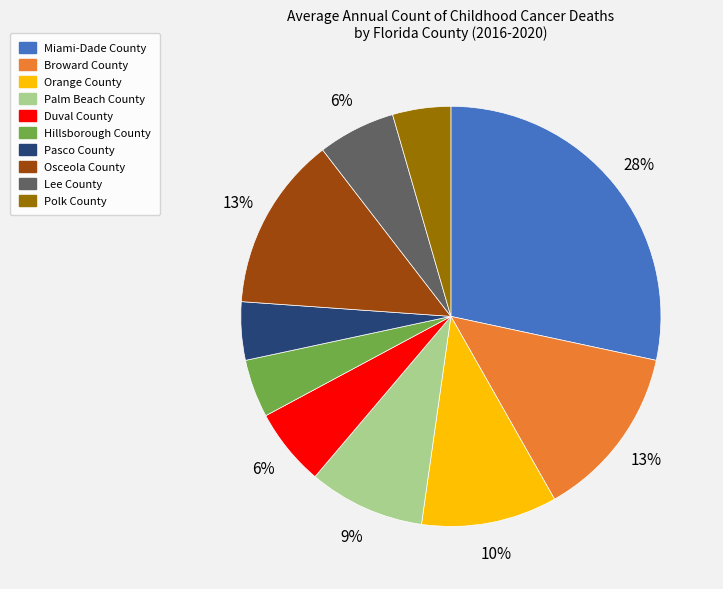

What is the largest slice in the pie chart?

Miami-Dade County